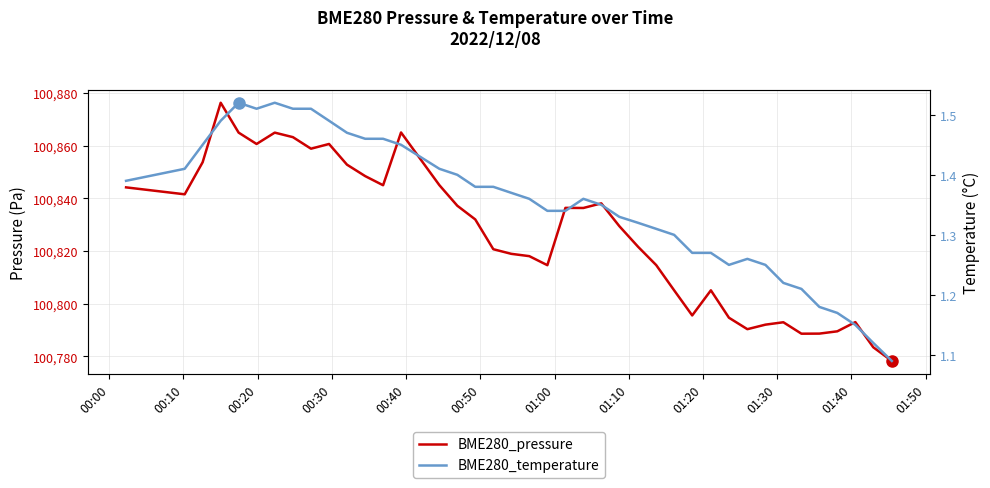

True or false: BME280_temperature and BME280_pressure cross at least once.

False